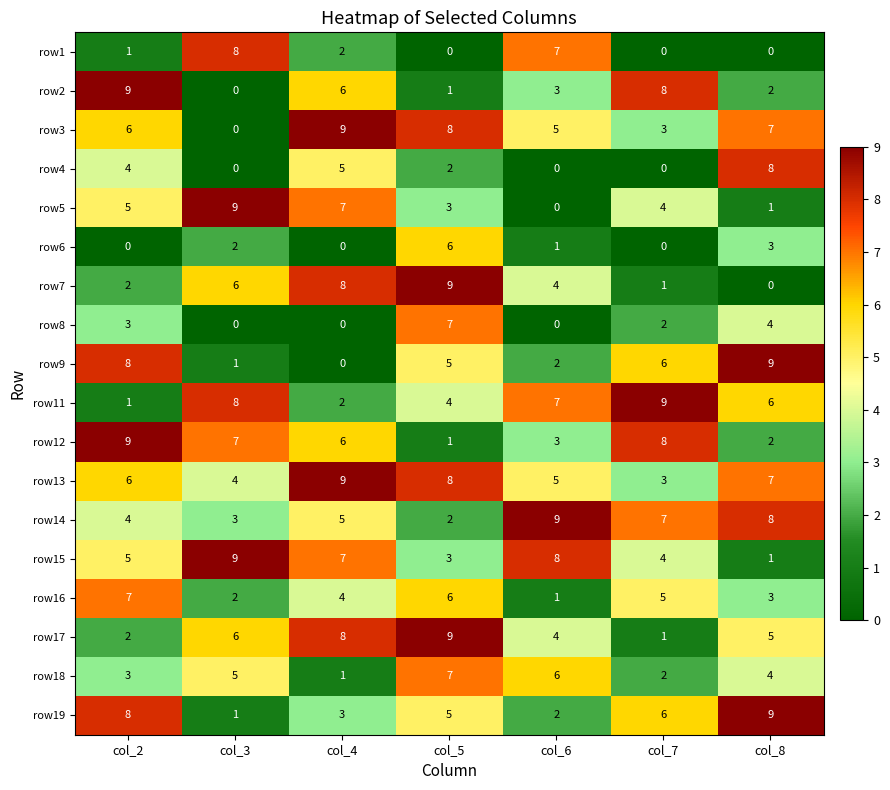

Which series changed the most between col_2 and col_4?

row9